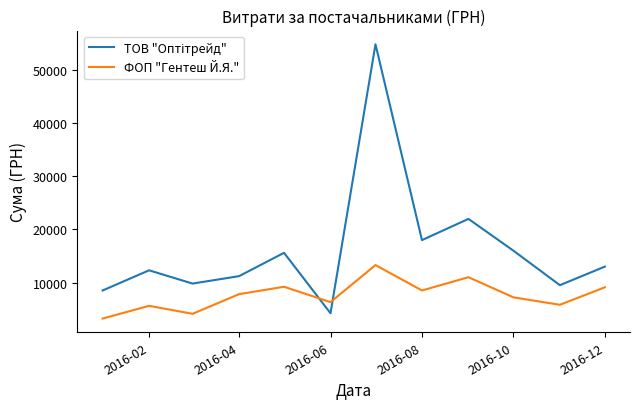

What is the difference between the maximum and minimum values in the ФОП "Гентеш Й.Я." series?

10091